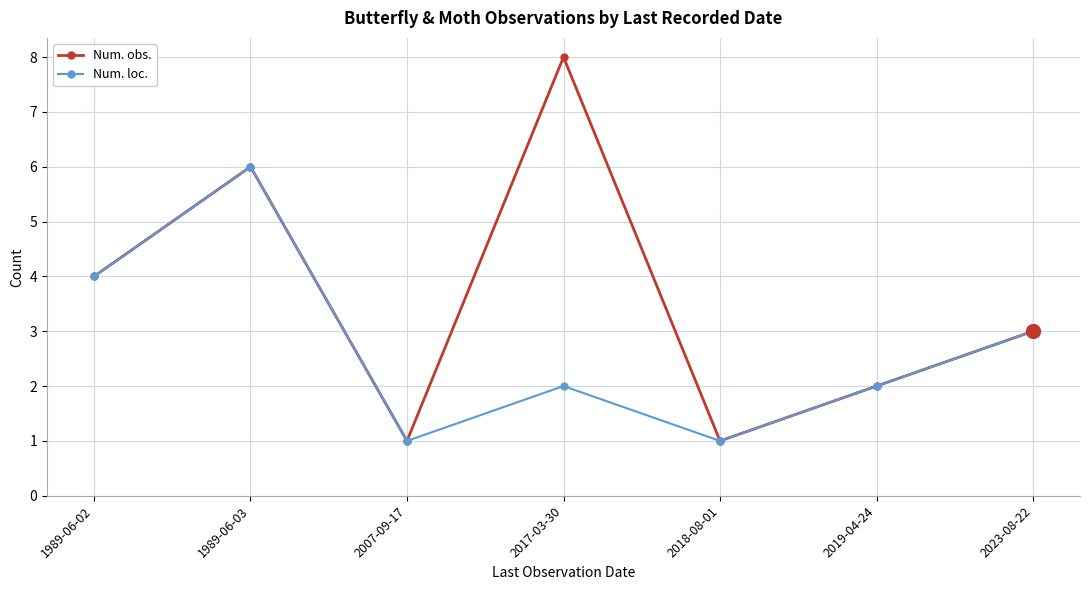

What is the label of the 4th point from the right?

2017-03-30